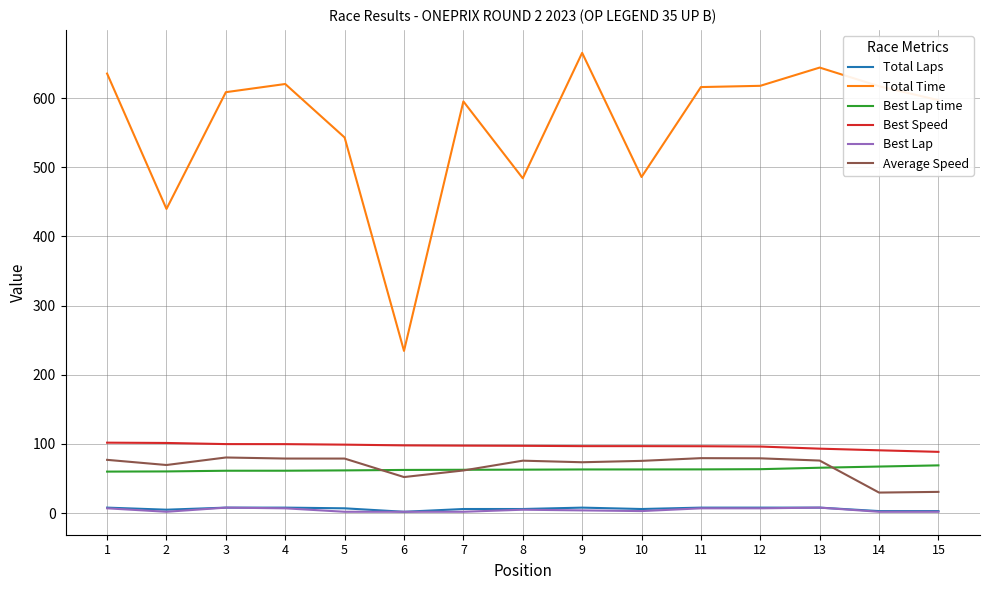

True or false: Best Lap time and Best Speed intersect in this chart.

False